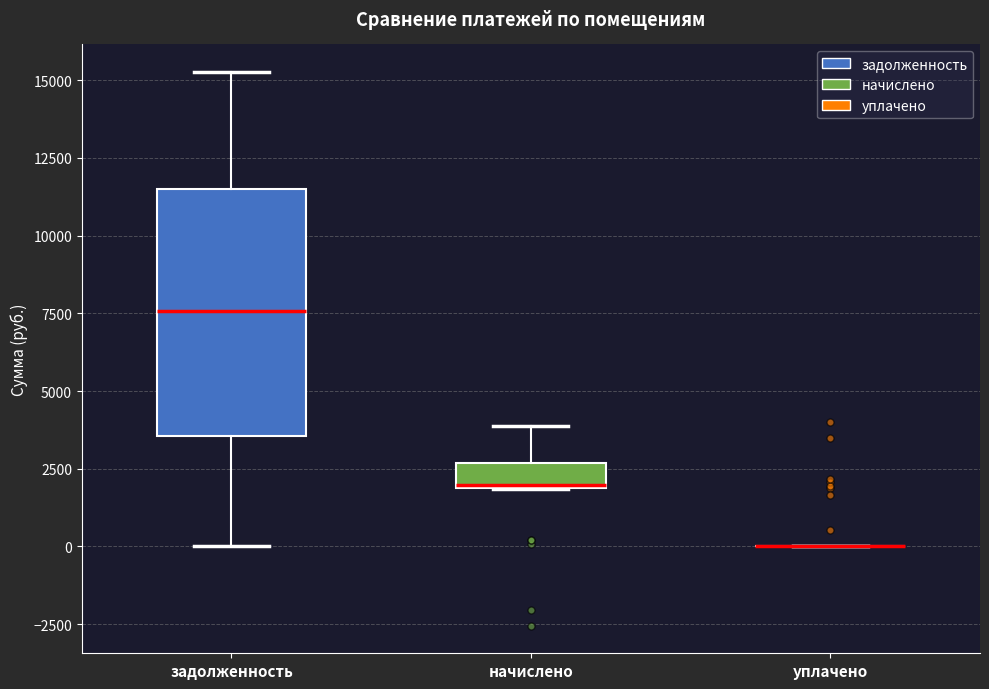

Where does the upper whisker of the box for начислено end on the y-axis? The values are not printed on the chart, so give them approximately, as read against the axis.

4000